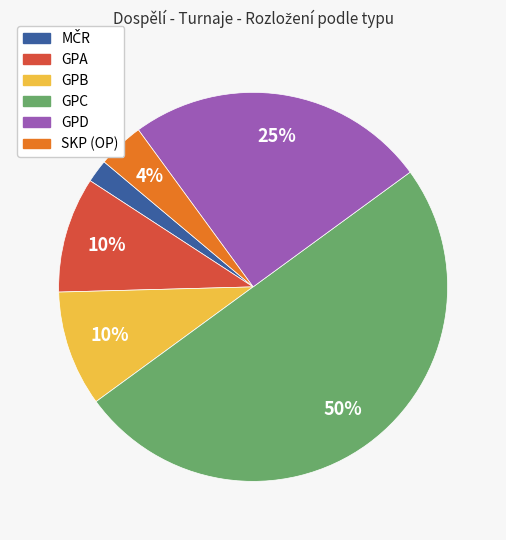

What is the ratio of the value at GPC to the value at GPD?

2.0